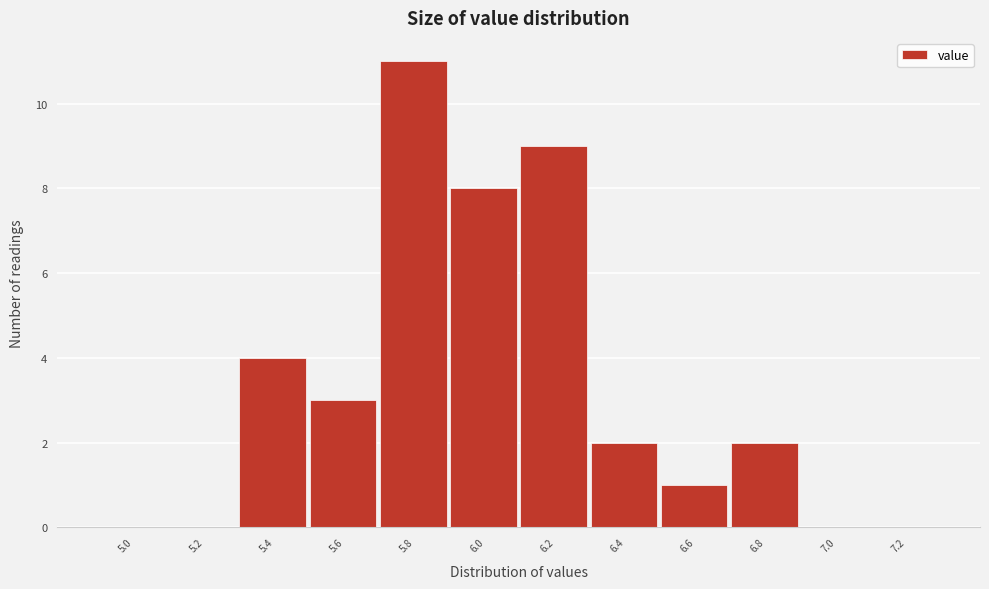

Reading left to right, transcribe all the data shown in this chart.

5.0=0	5.2=0	5.4=4	5.6=3	5.8=11	6.0=8	6.2=9	6.4=2	6.6=1	6.8=2	7.0=0	7.2=0